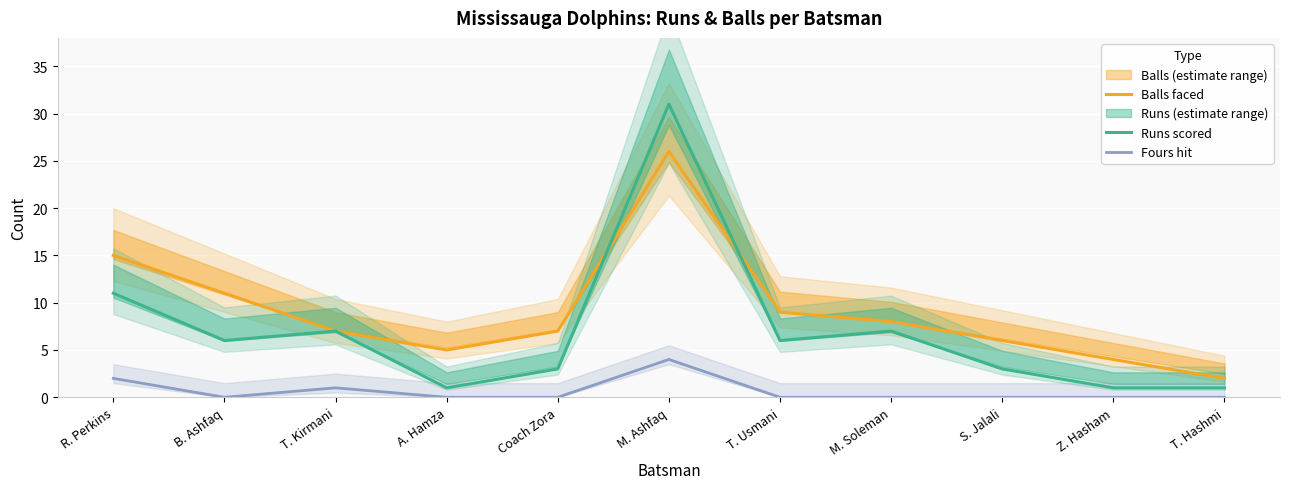

After their last crossing, which series has the higher values: Balls faced or Runs scored?

Balls faced